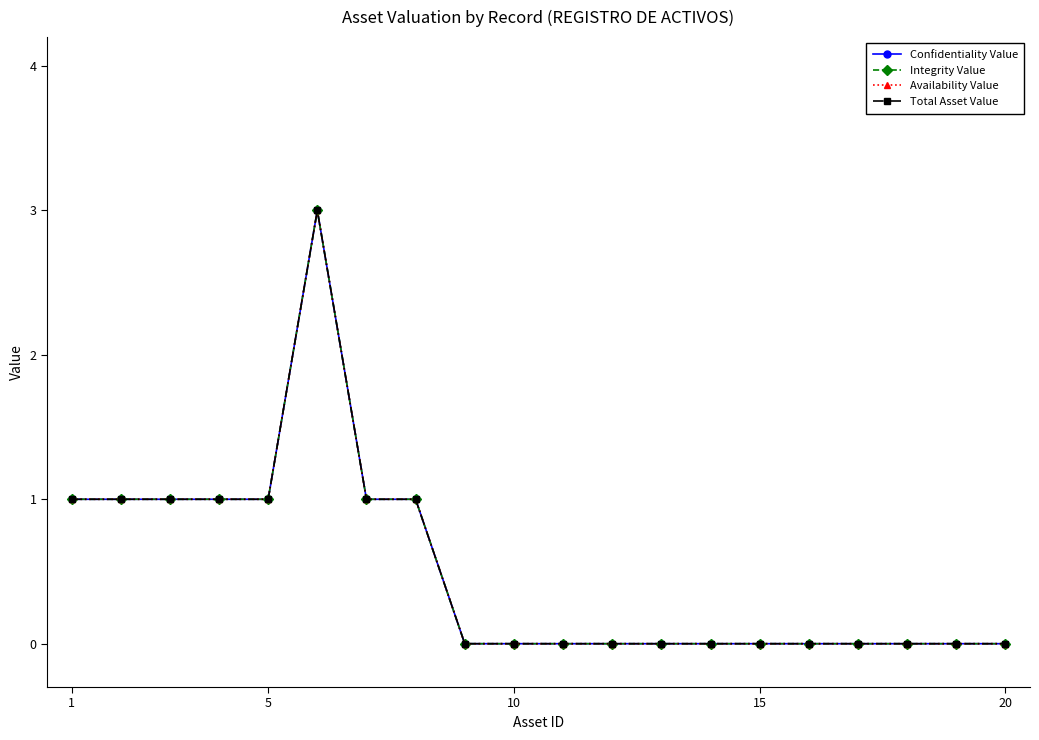

Is this an area chart (filled region under the line)?

No